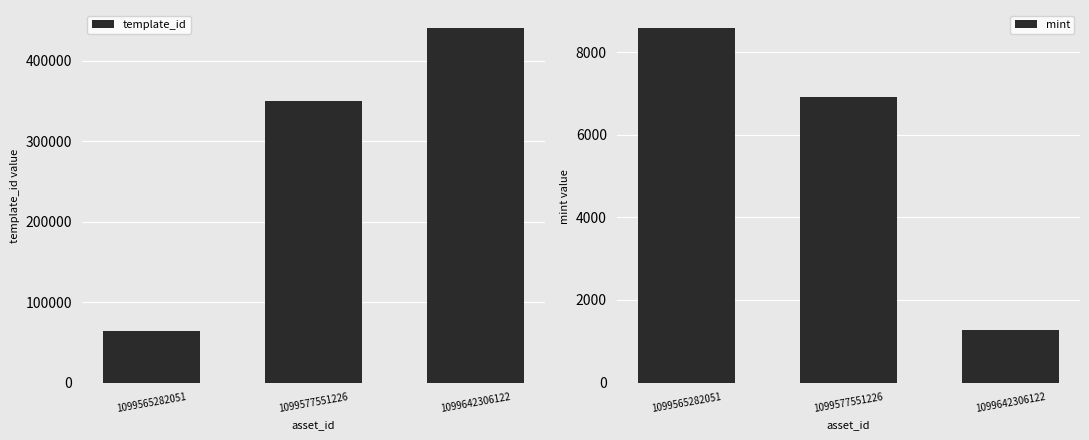

What is the spread (max minus min) of values at 1099565282051?

56069